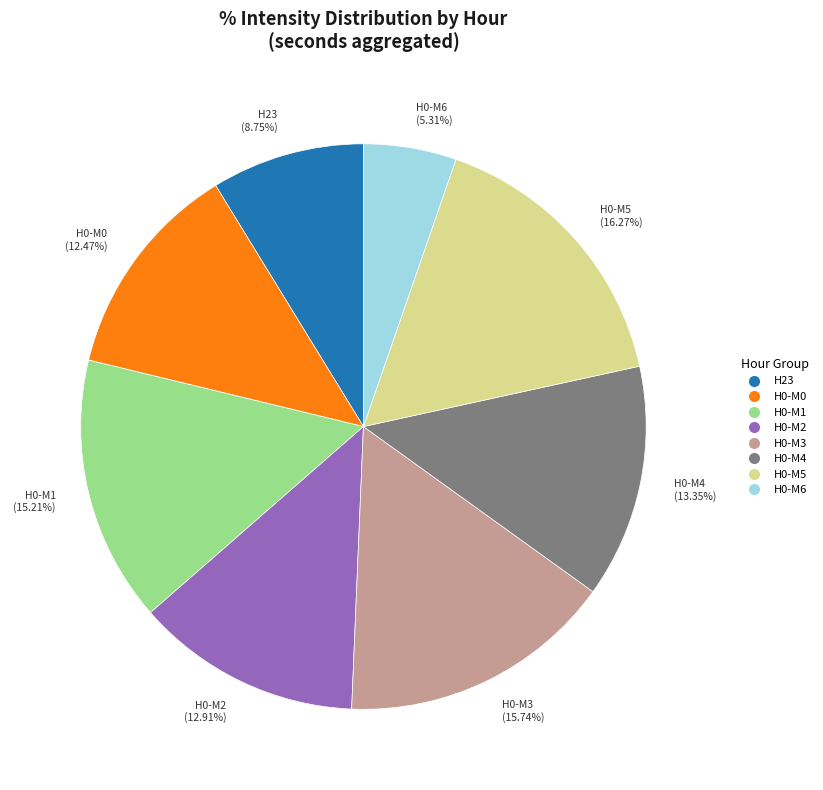

What is the ratio of the value at H0-M0 (12.47%) to the value at H0-M5 (16.27%)?

0.8